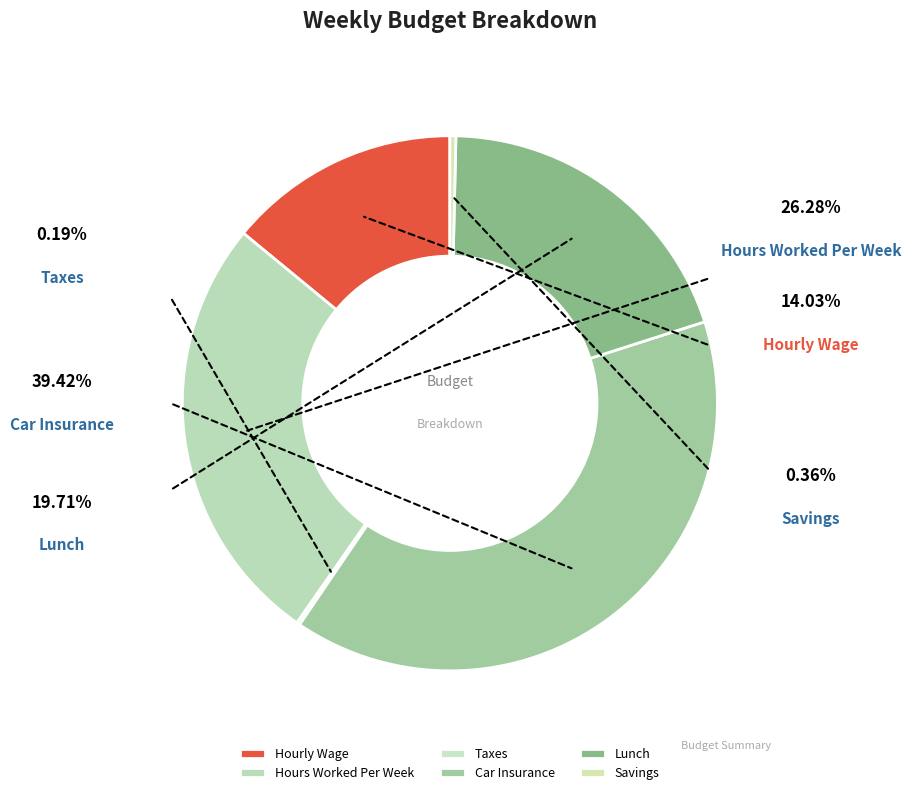

To the nearest percent, what percentage of the pie is Hours Worked Per Week?

26%